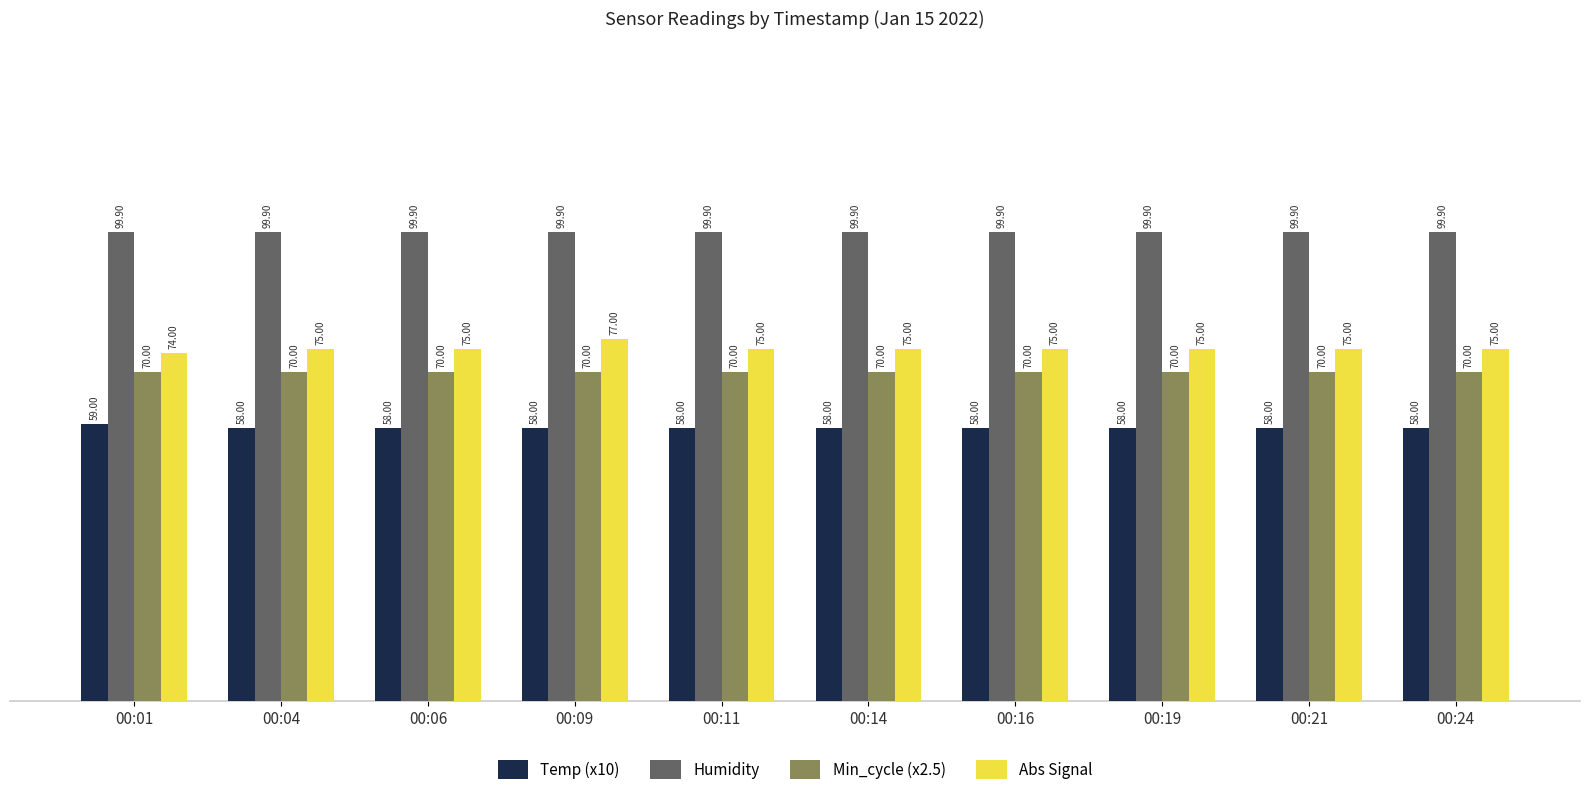

At 00:09, list the series in order from largest to smallest.

Humidity, Abs Signal, Min_cycle (x2.5), Temp (x10)